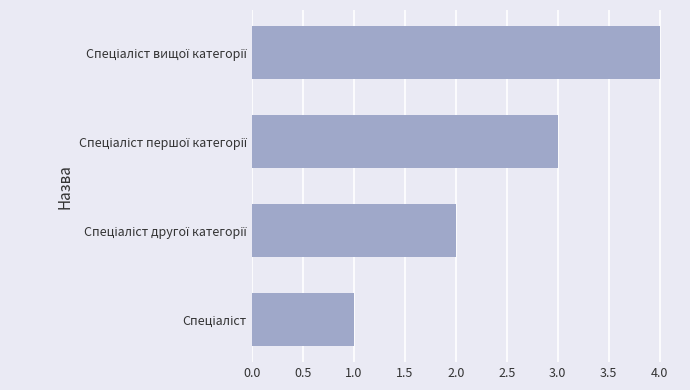

What is the difference between the maximum and minimum values?

3